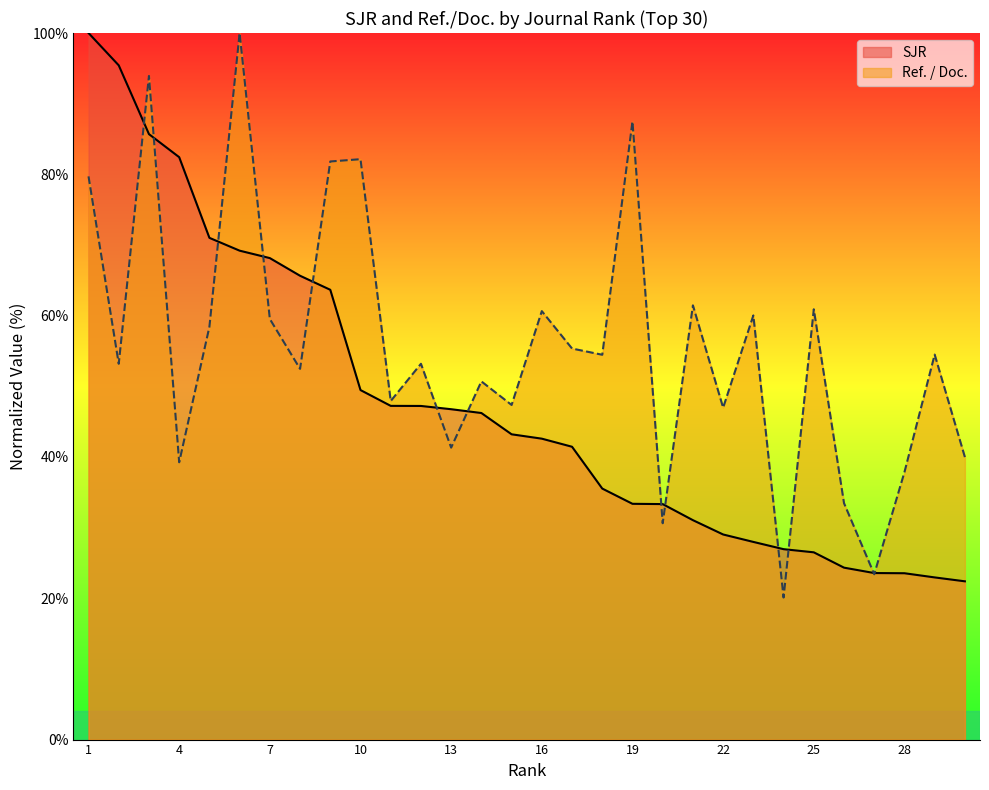

What is the difference between the SJR values at 13 and 9?

16.9